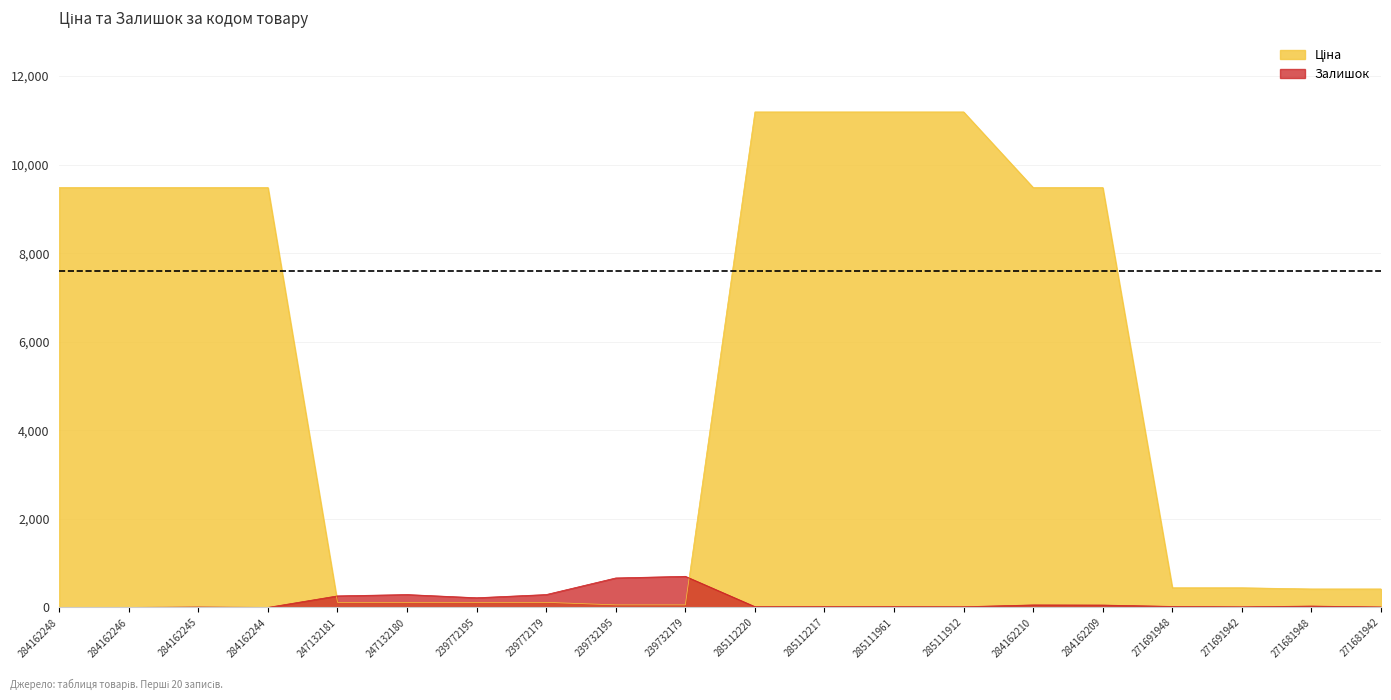

Does the chart display data point markers on the line(s)?

No